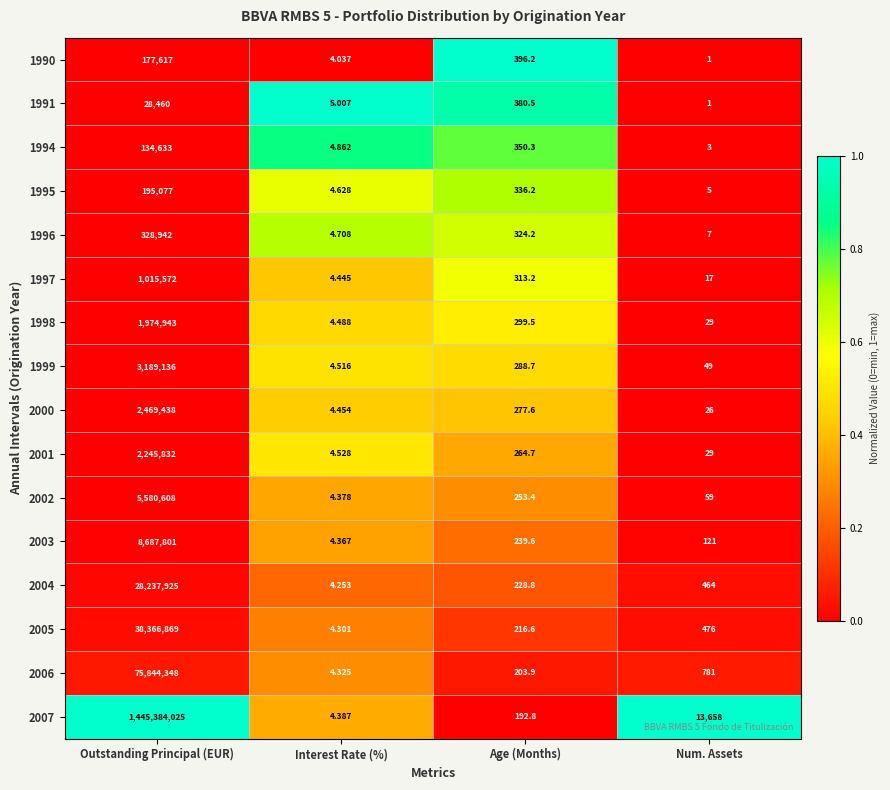

At which label is 2003 closest to 4343902?

Age (Months)